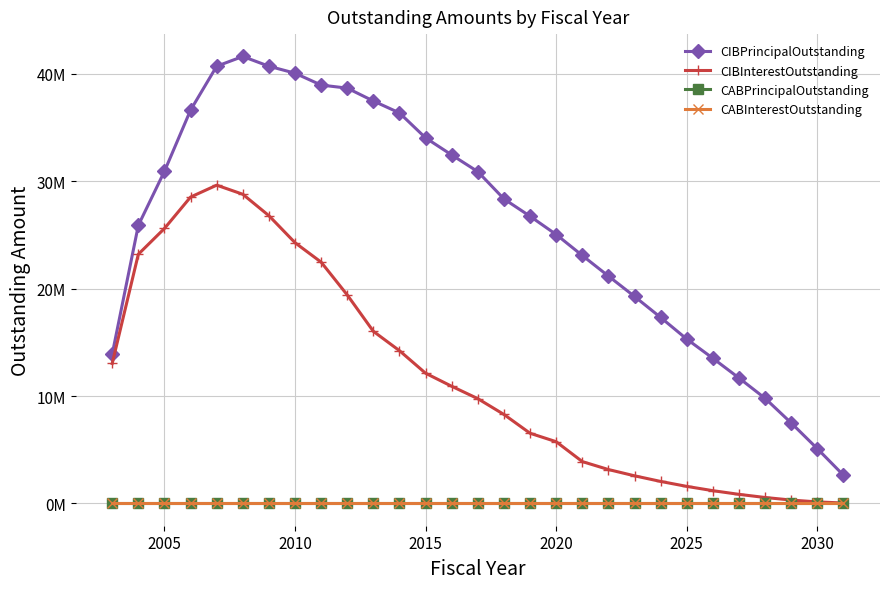

Is this an area chart (filled region under the line)?

No